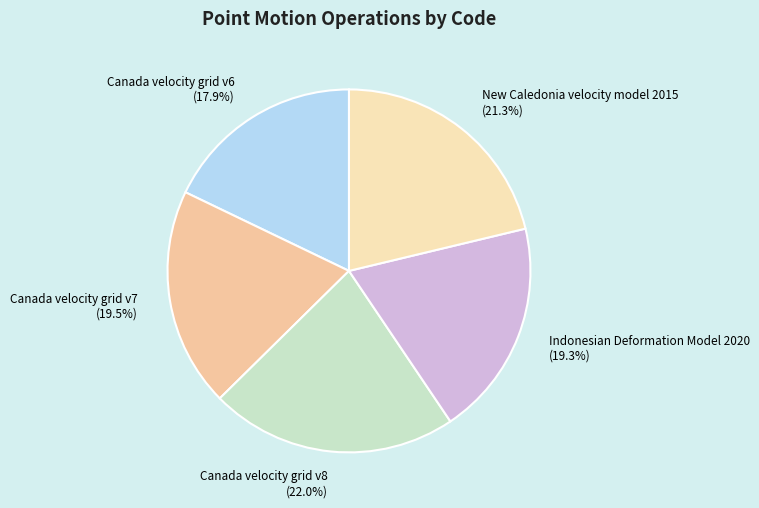

Which has a higher value, New Caledonia velocity model 2015 or Canada velocity grid v8?

Canada velocity grid v8